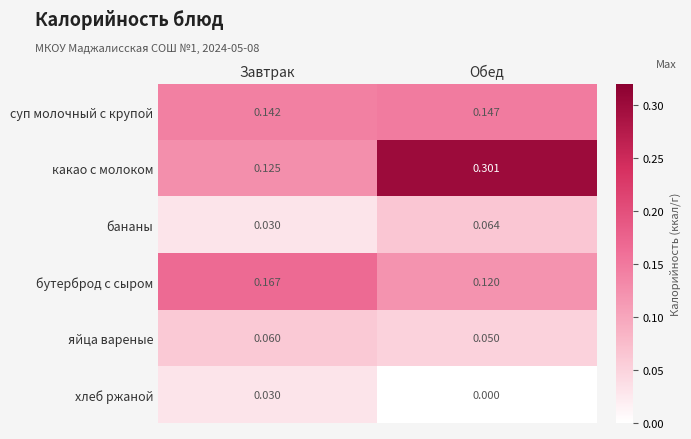

Which series has the largest total across all categories?

какао с молоком